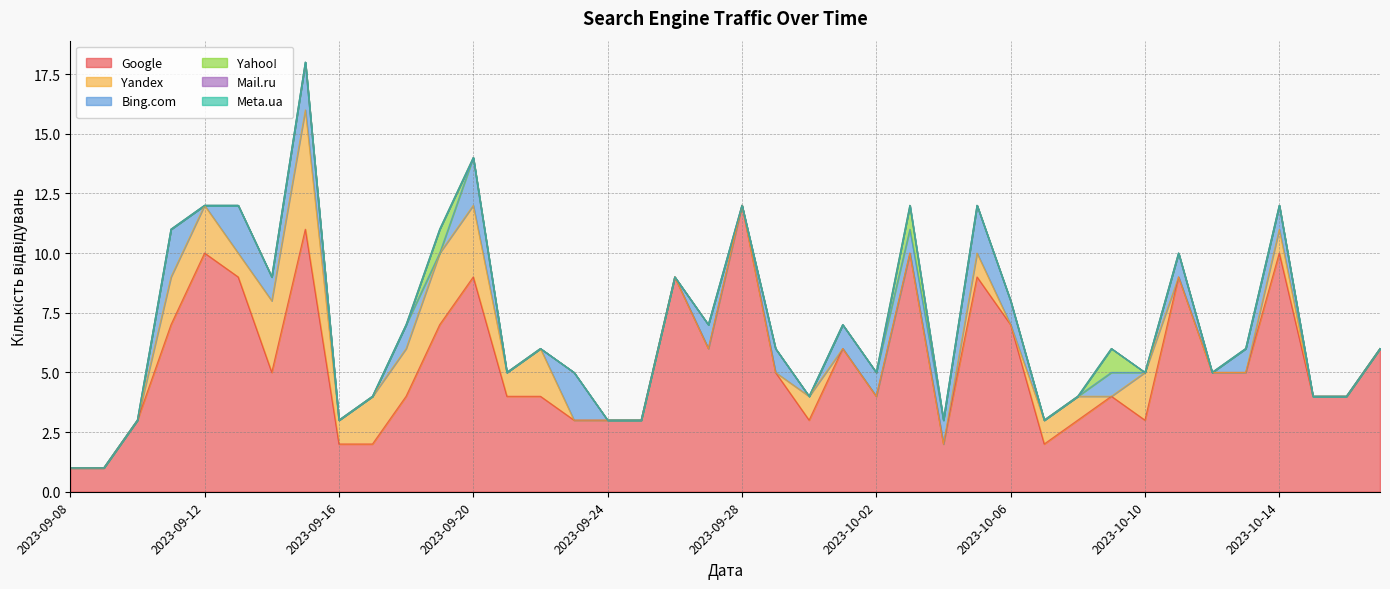

Rank the series by their maximum value, from lowest to highest.

Mail.ru, Meta.ua, Yahoo!, Bing.com, Yandex, Google